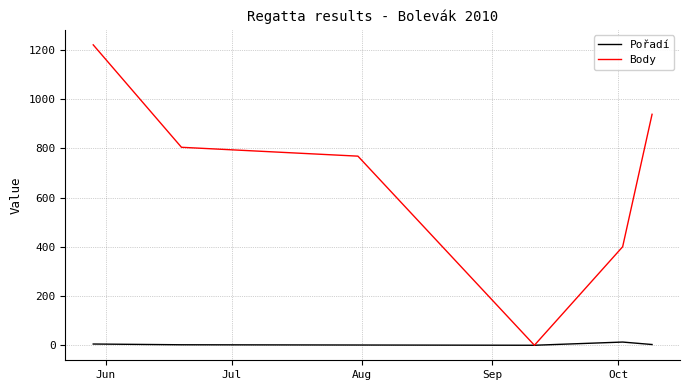

Which series has the largest total across all categories?

Body